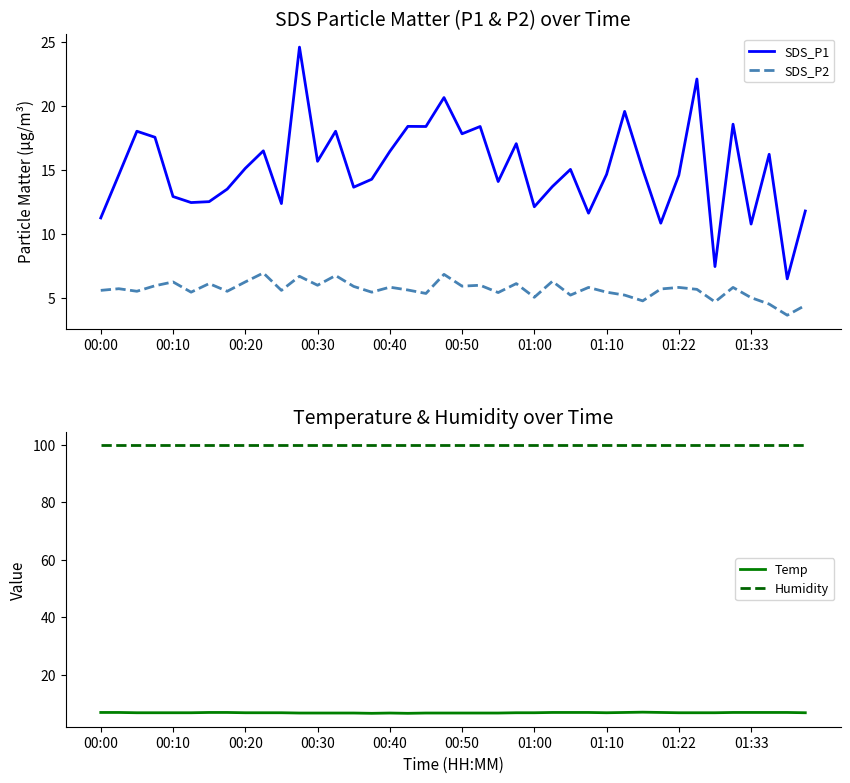

True or false: Temp has more than 1 interior local peaks.

True